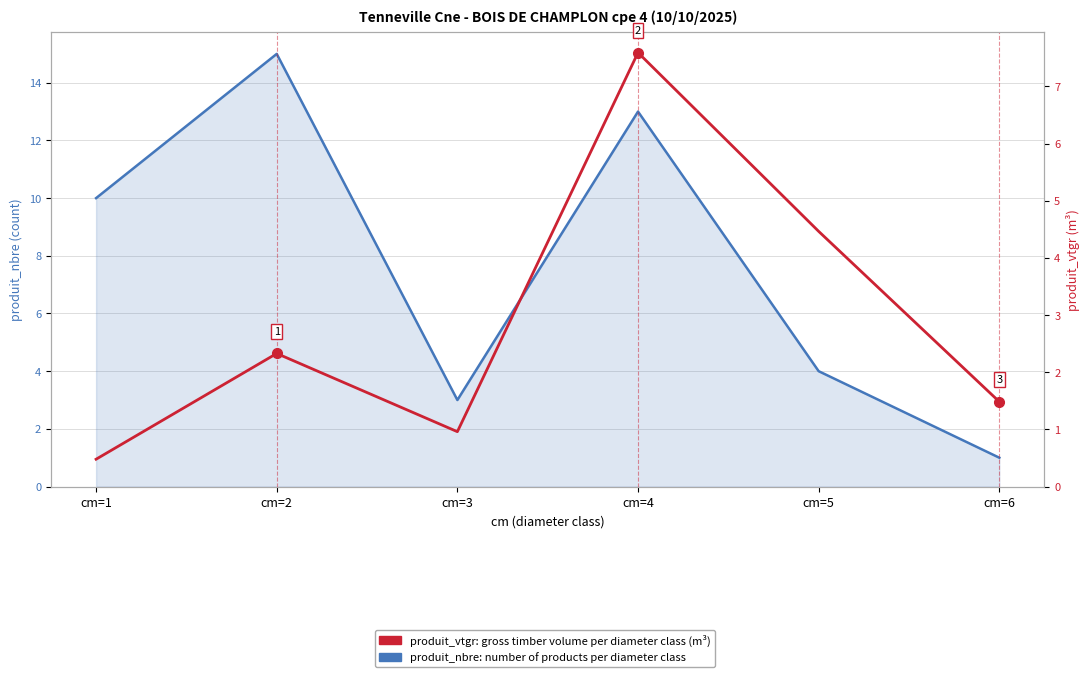

At which category is the sum across all series the highest?

cm=4